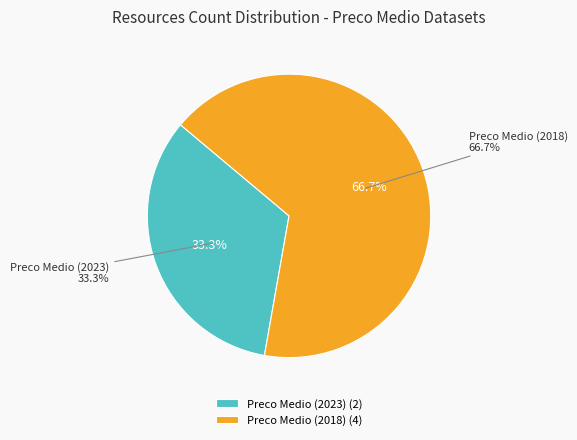

To the nearest percent, what is the difference between the largest and smallest slice percentages?

33%